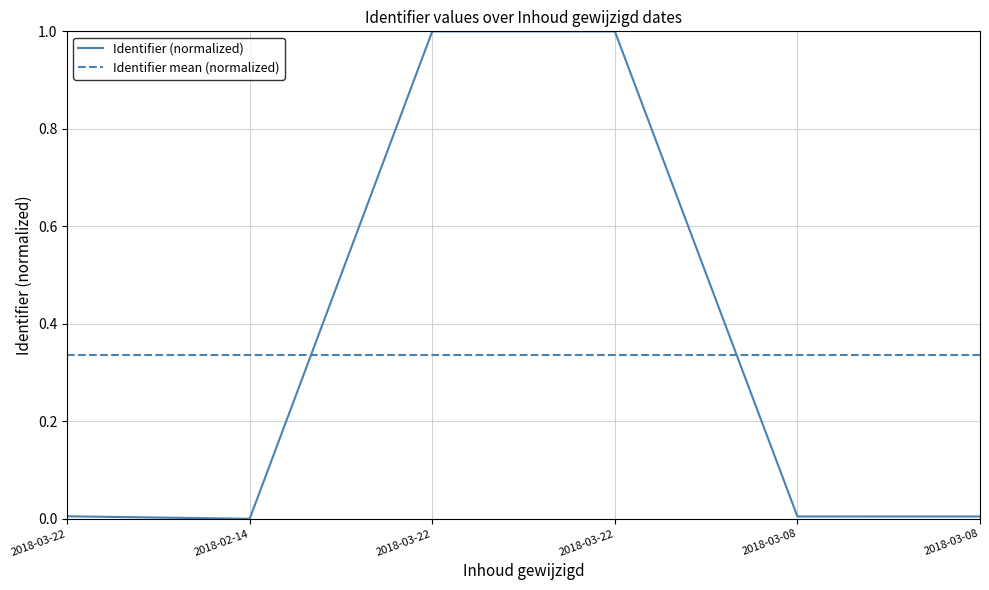

The chart shows a value of 0.0 at 2018-03-08. True or false?

True